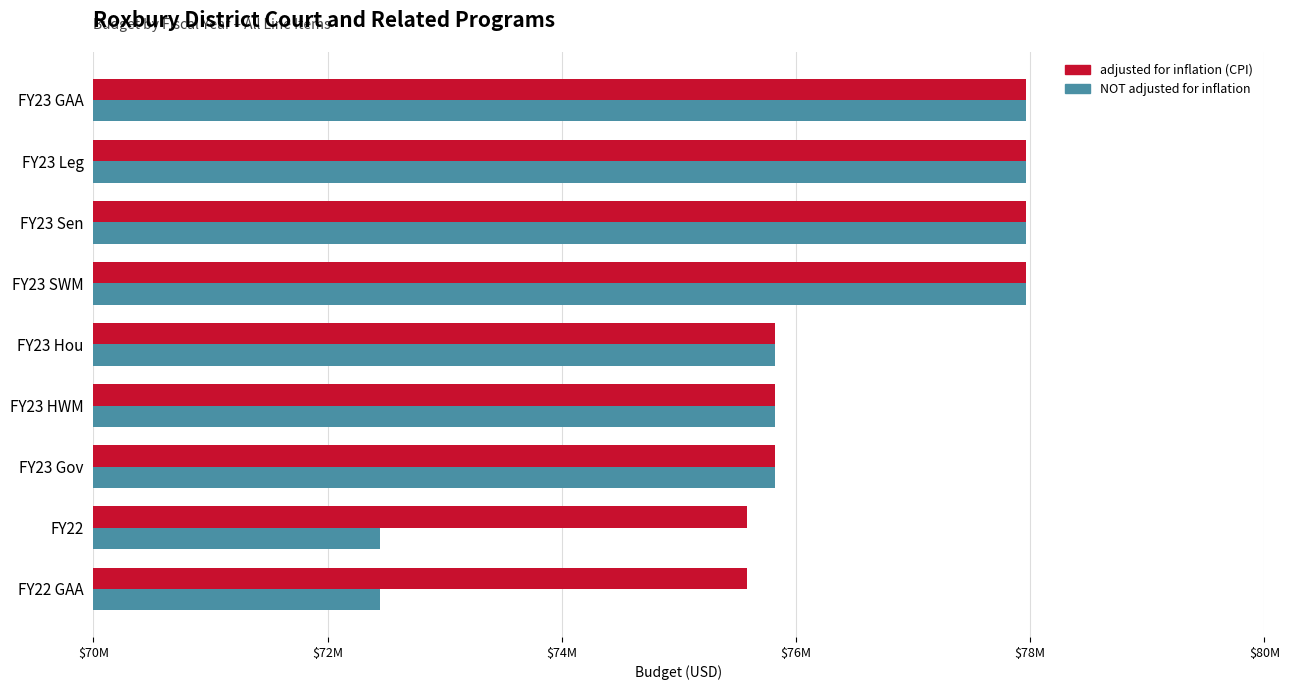

What are all the series names shown in the legend?

adjusted for inflation (CPI), NOT adjusted for inflation